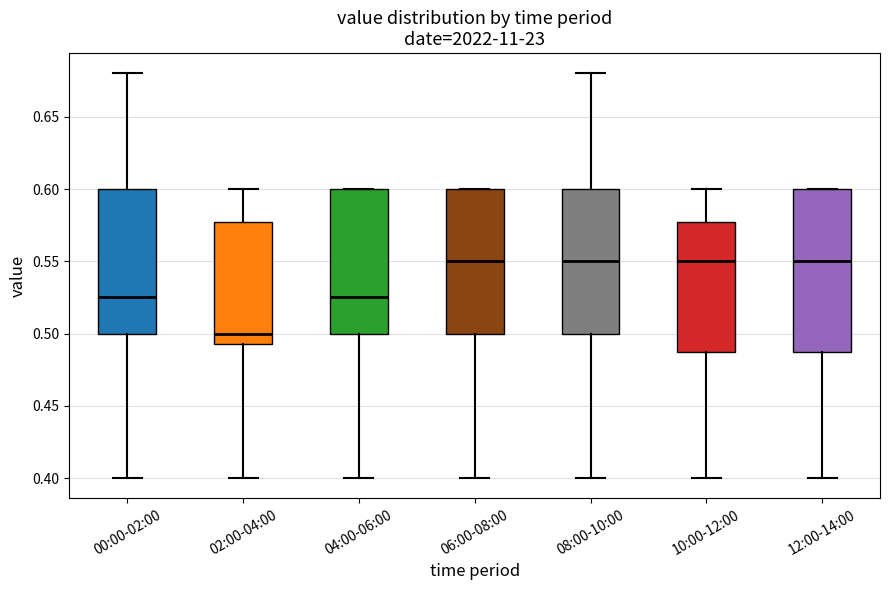

Where is the upper edge of the box for 02:00-04:00 on the y-axis? The values are not printed on the chart, so give them approximately, as read against the axis.

0.580